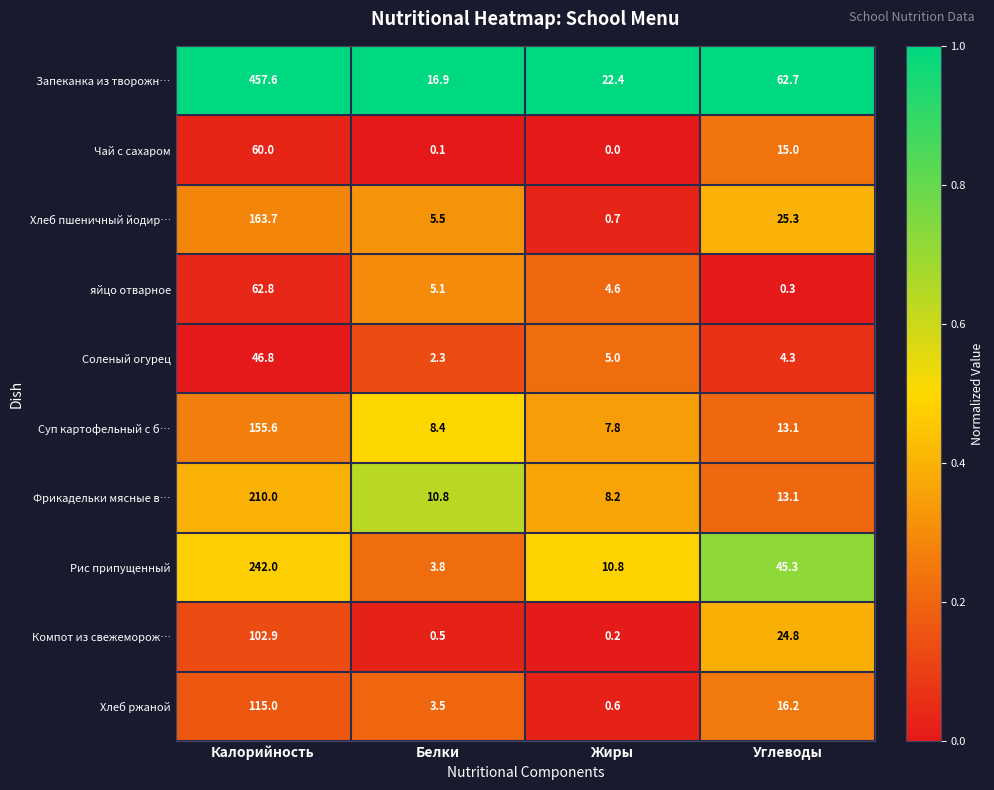

The value of Хлеб пшеничный йодир… at Жиры is 1.2. True or false?

False